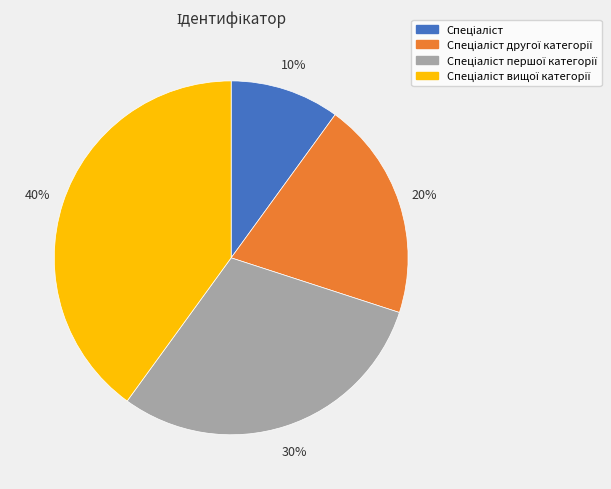

Is there a majority slice in this chart?

No